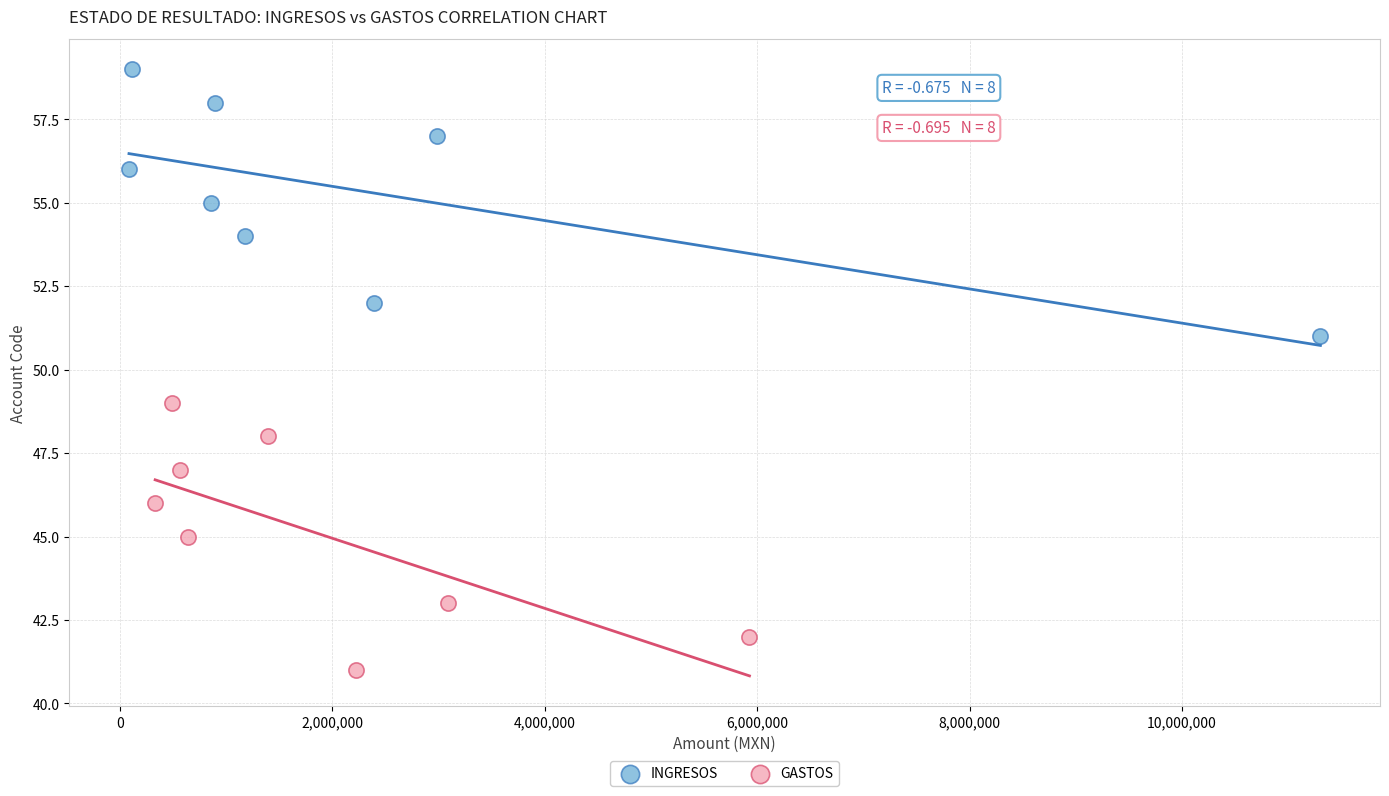

Which series contains the highest Y value?

INGRESOS